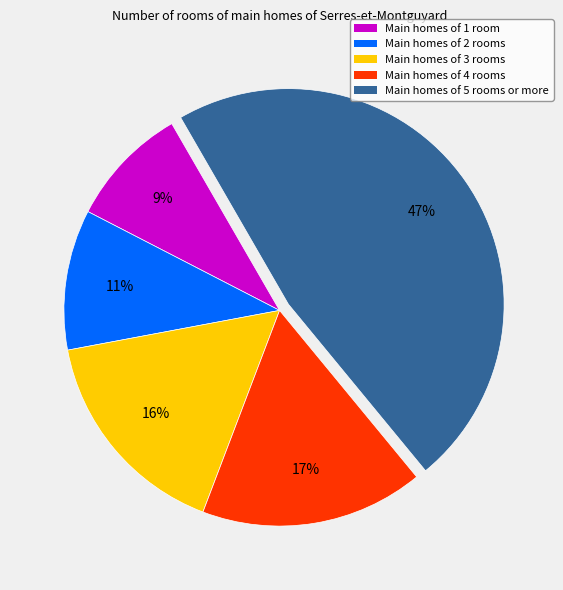

Is the sum of Main homes of 2 rooms and Main homes of 1 room greater than half?

No